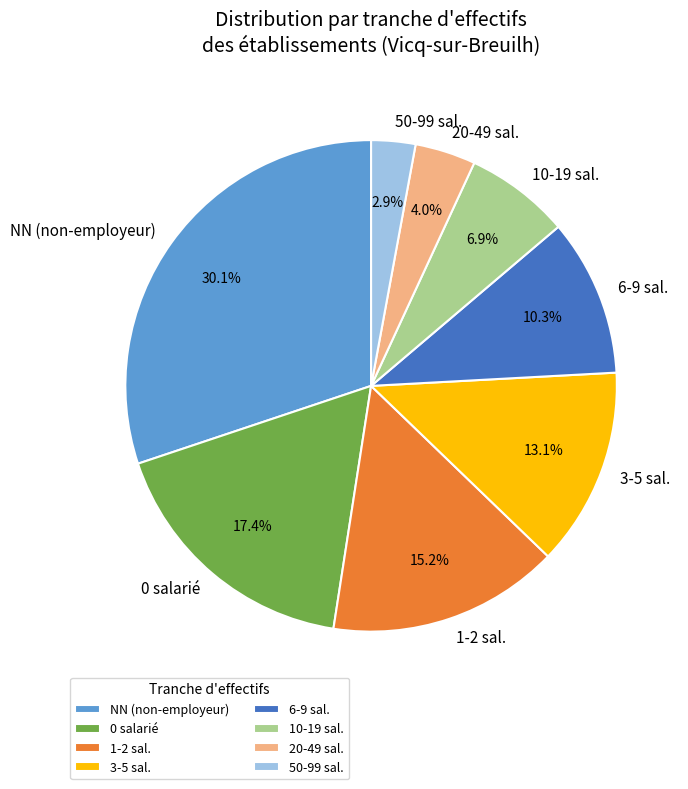

Is there a majority slice in this chart?

No